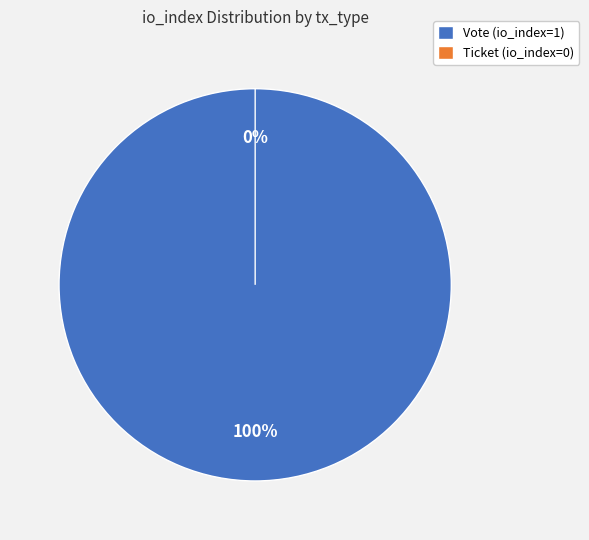

Which has a higher value, Vote (io_index=1) or Ticket (io_index=0)?

Vote (io_index=1)